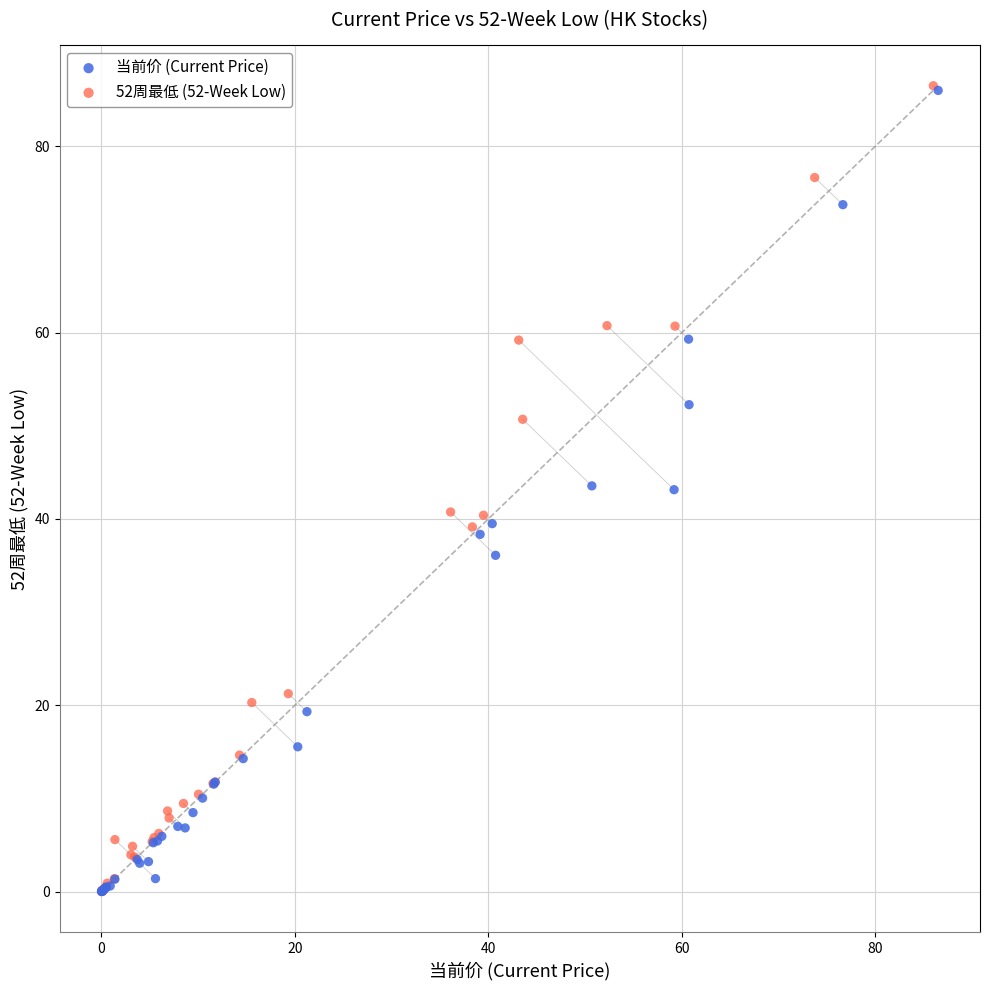

Which series has the largest Y range (max minus min)?

52周最低 (52-Week Low)